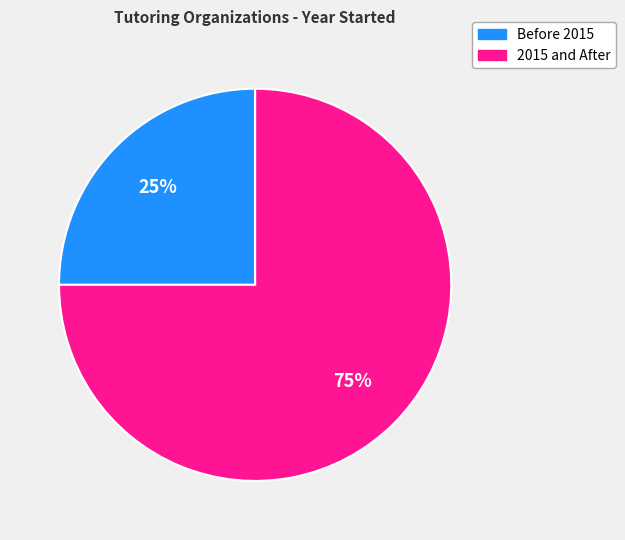

Is there a majority slice in this chart?

Yes